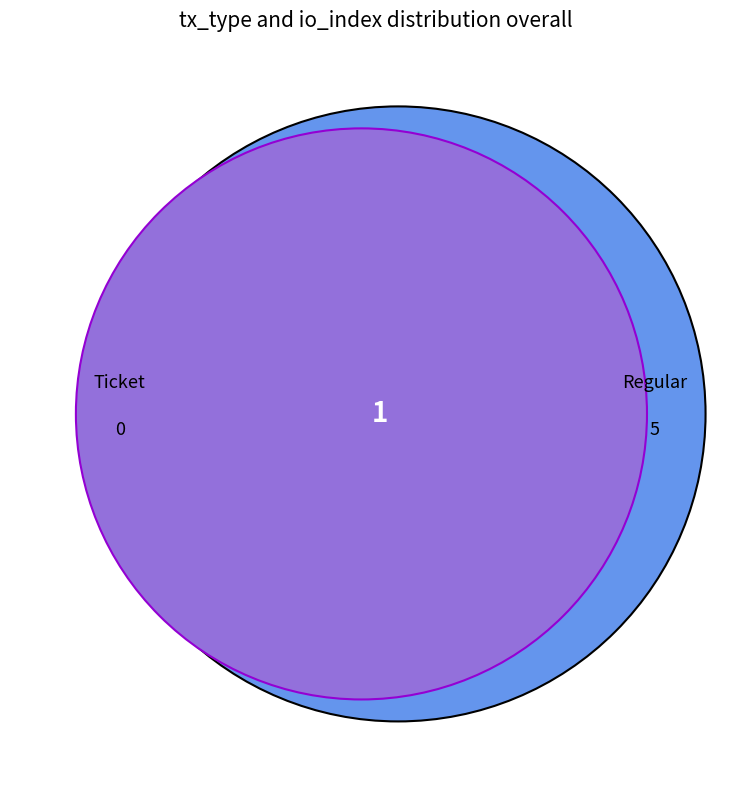

What percentage is NOT represented by Ticket?

83.3%